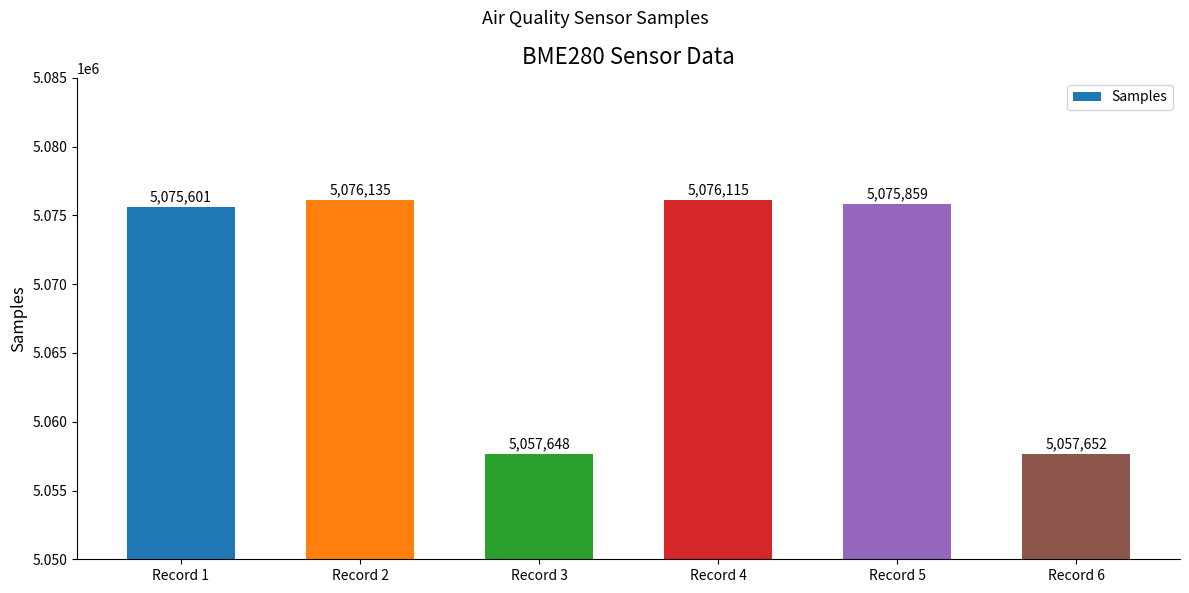

What is the minimum value shown in the chart?

5057648